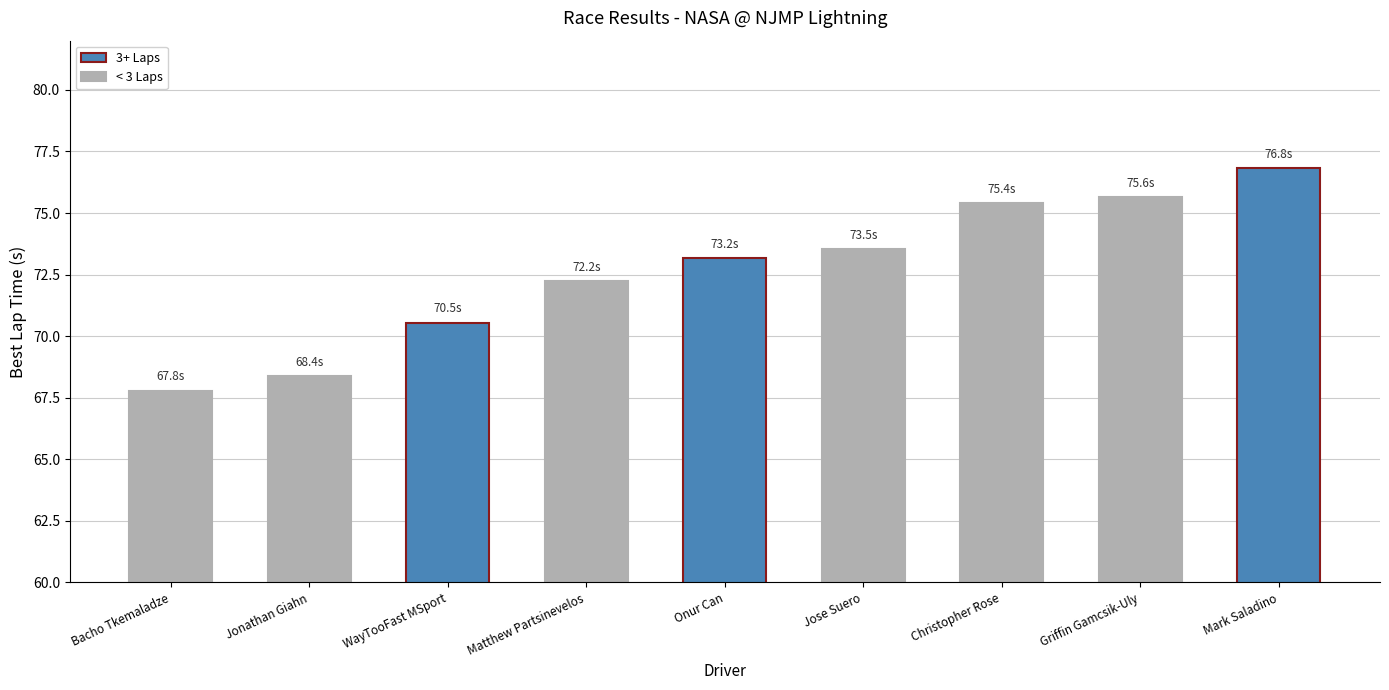

Reading left to right, list all the values displayed in this chart.

67.8	68.4	70.5	72.2	73.2	73.5	75.4	75.6	76.8